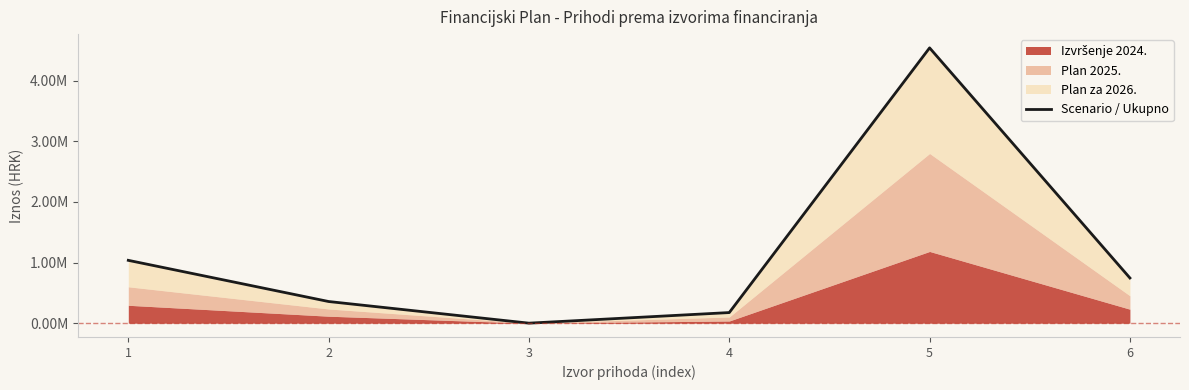

Count the number of categories in the chart.

6